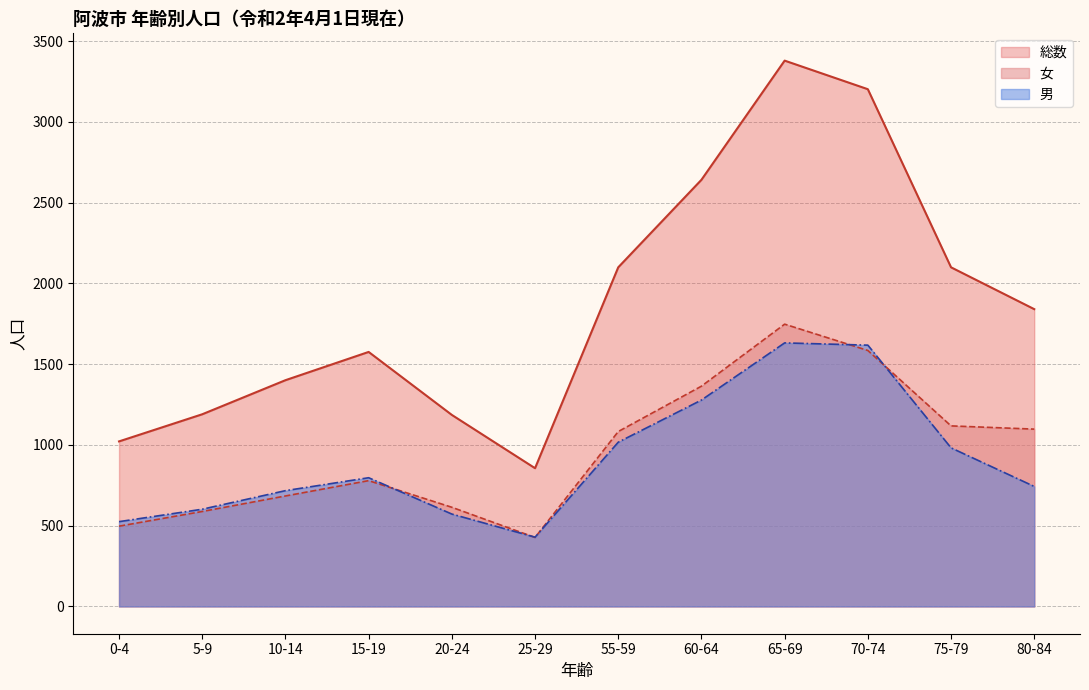

Read the 女 value at 60-64, to the nearest 50.

1350